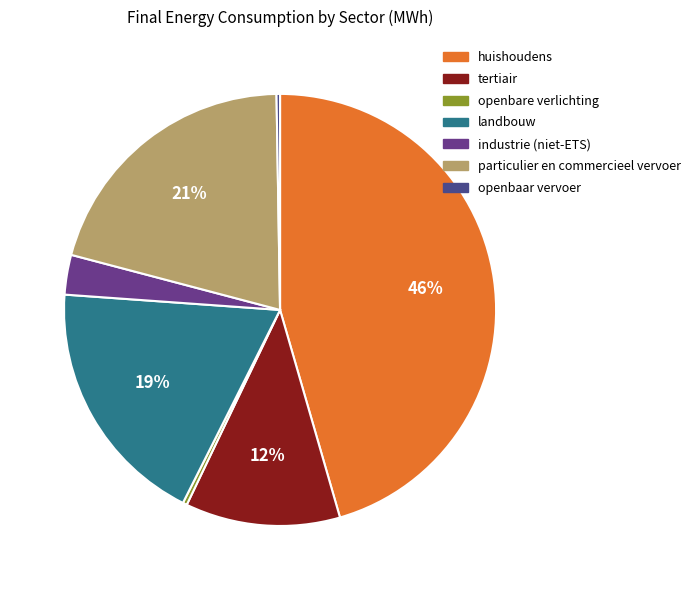

Between particulier en commercieel vervoer and industrie (niet-ETS), which is larger?

particulier en commercieel vervoer